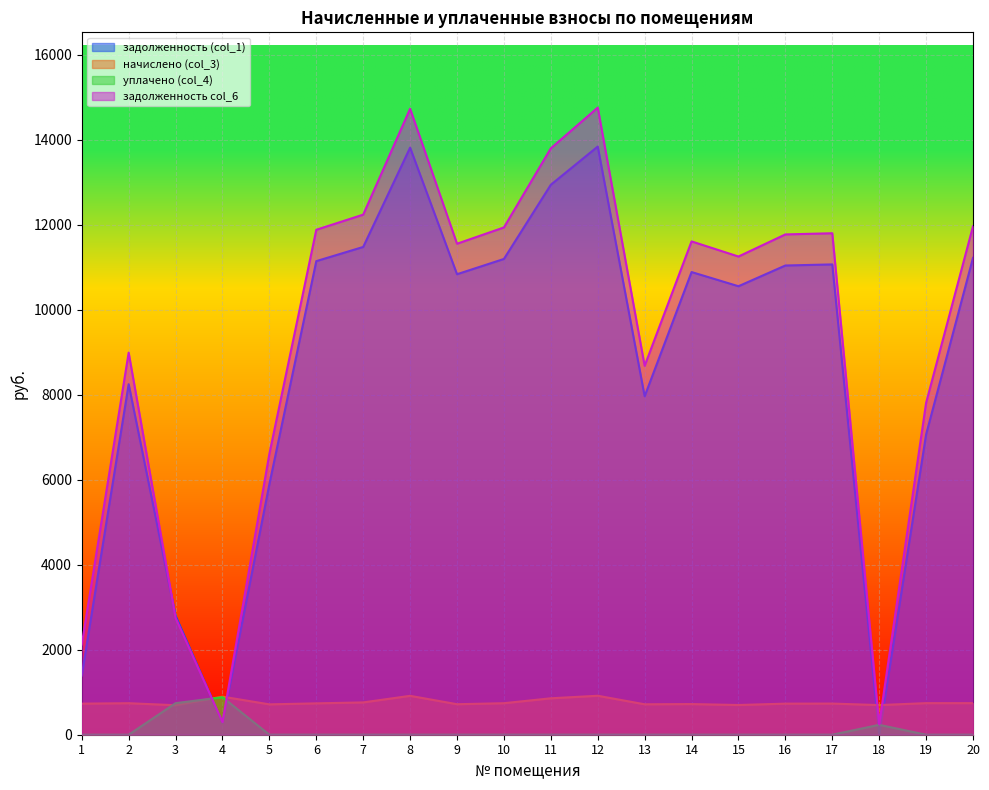

What is the difference between the highest and lowest values at 3?

2103.4